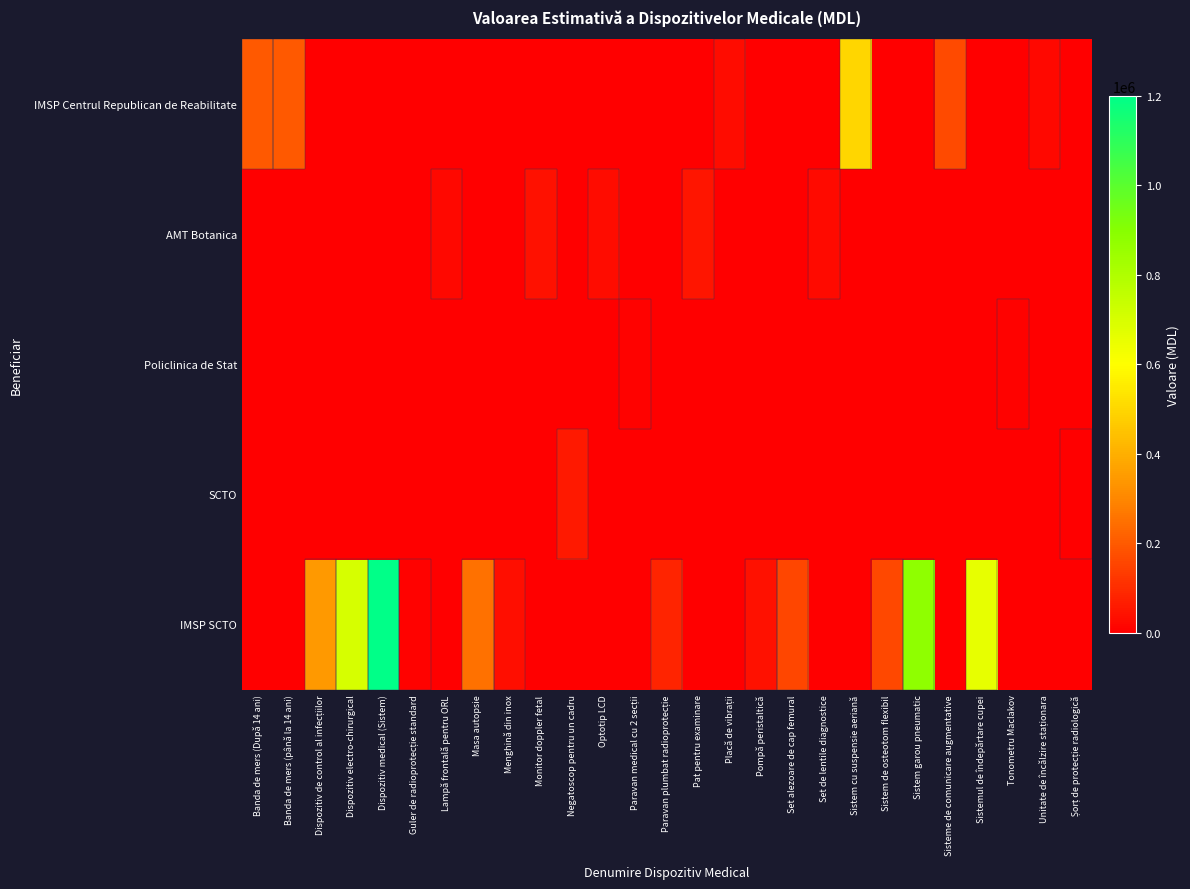

What is the total value across all series at Set alezoare de cap femural?

156500